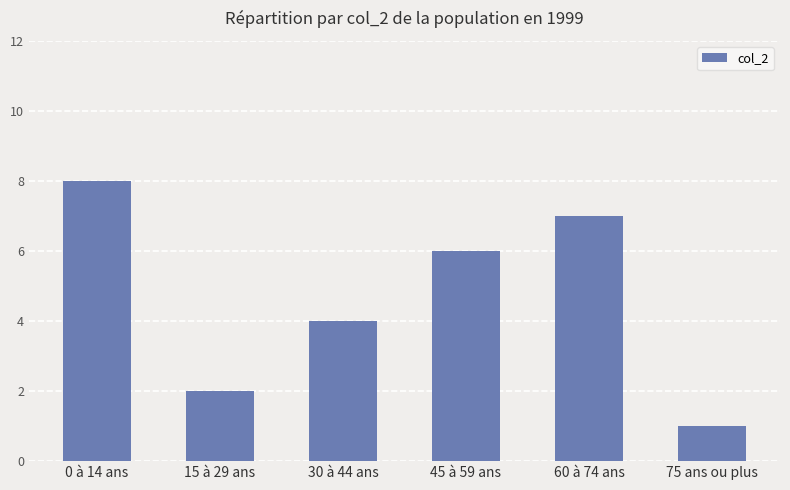

Rank the categories by value from lowest to highest.

75 ans ou plus, 15 à 29 ans, 30 à 44 ans, 45 à 59 ans, 60 à 74 ans, 0 à 14 ans